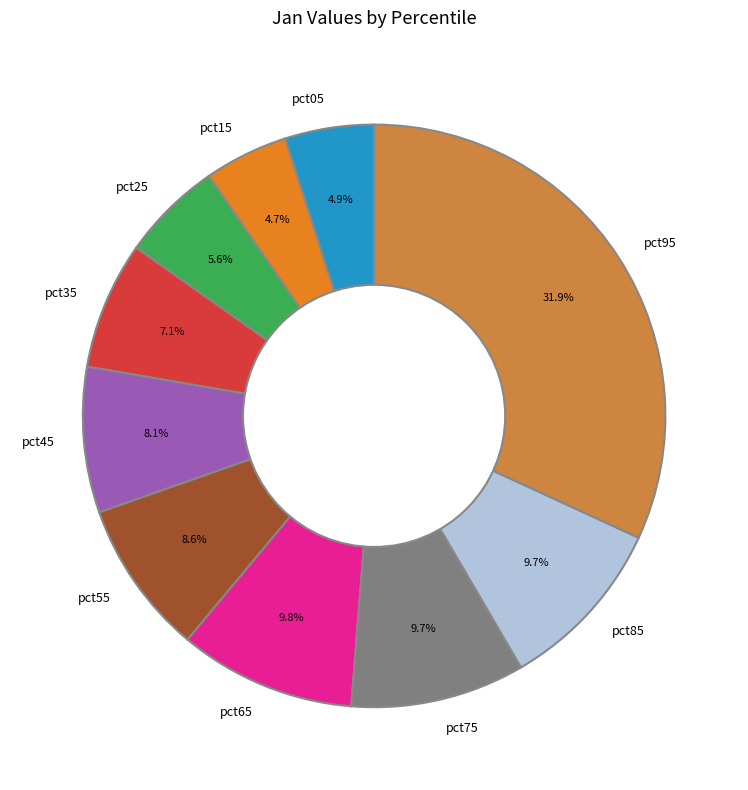

Is there a majority slice in this chart?

No